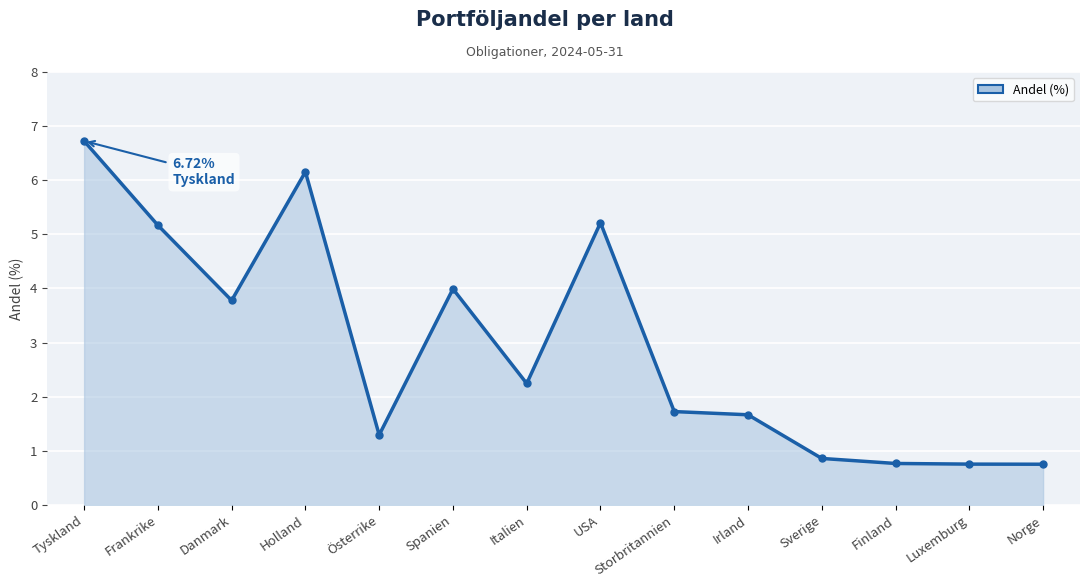

Which label corresponds to the smallest value in the chart?

Norge